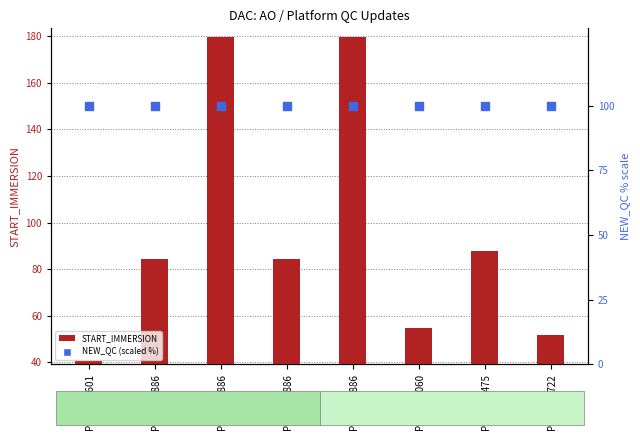

Which series has the largest total across all categories?

NEW_QC (scaled %)